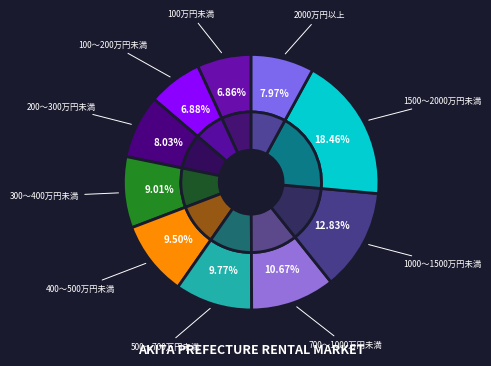

Does 1000～1500万円未満 represent more than half of the total?

No